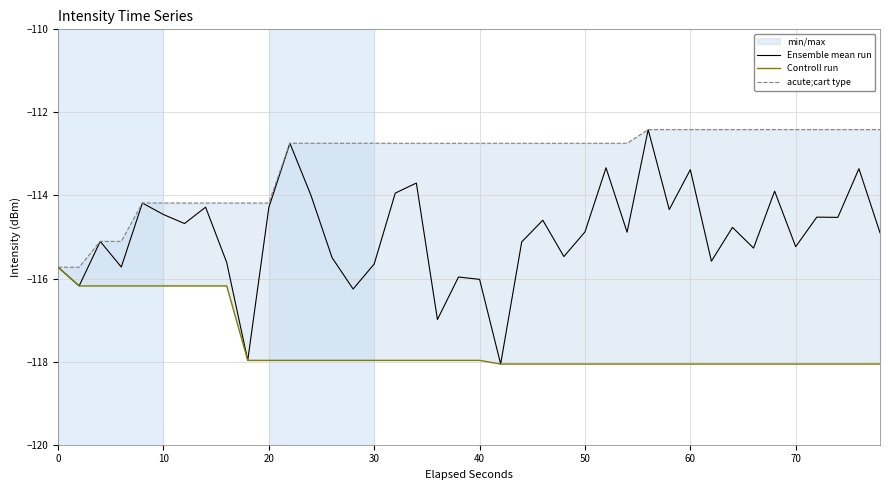

The acute;cart type series shows -79.0 at 0. True or false?

False